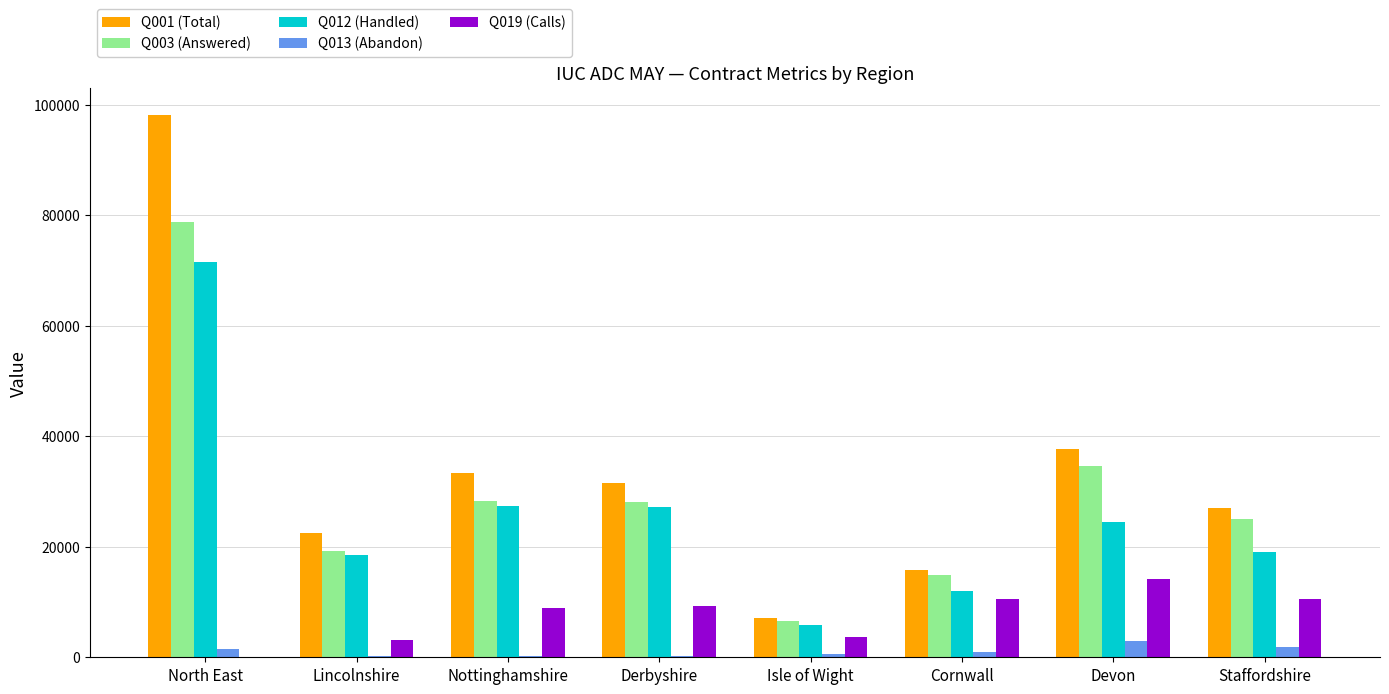

How many distinct data groups are displayed?

5